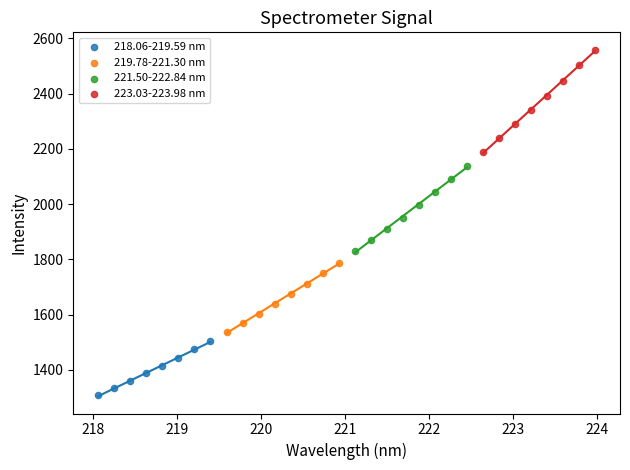

Which series reaches the maximum Y coordinate?

223.03-223.98 nm